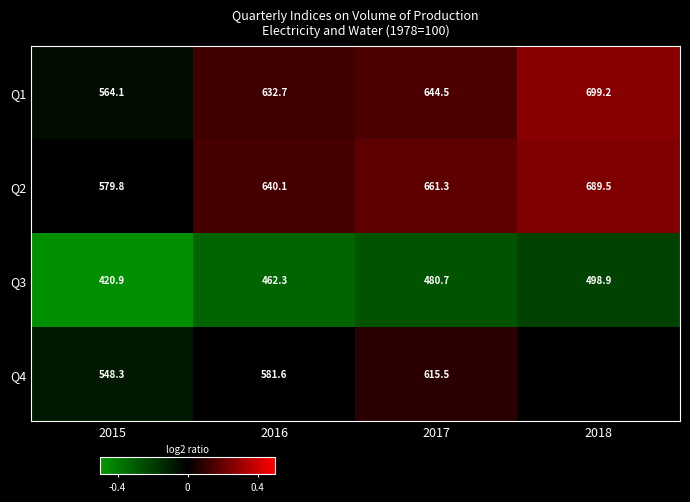

At which category does the chart reach its peak across all series?

2018